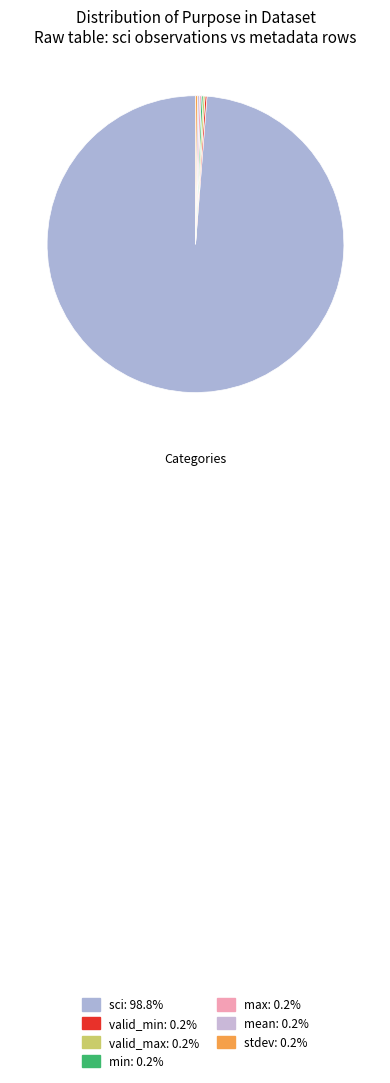

Rank the categories by value from lowest to highest.

valid_min, valid_max, min, max, mean, stdev, sci